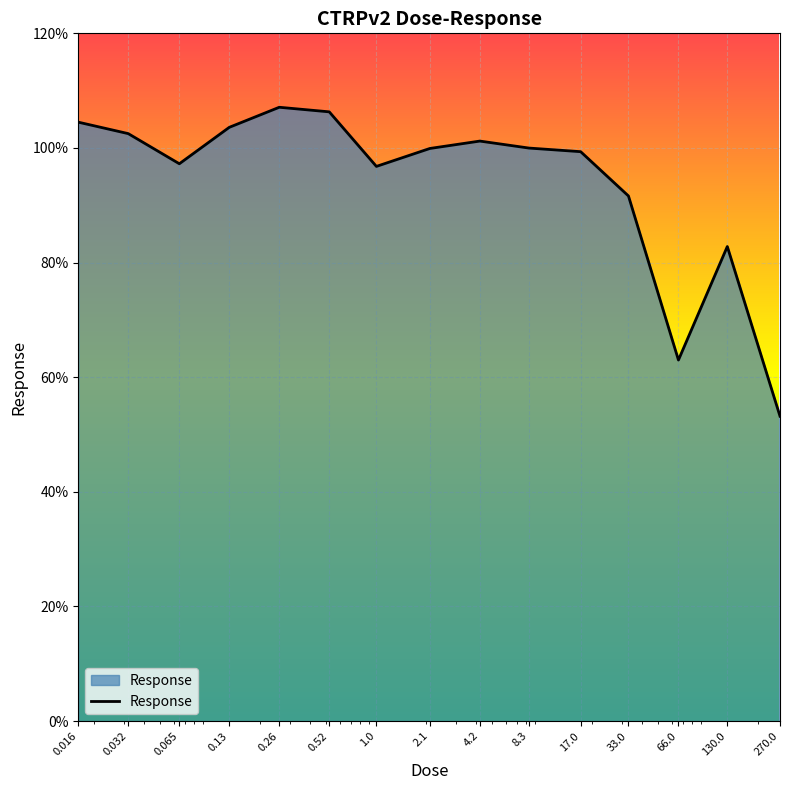

What is the difference between the maximum and minimum values?

53.9